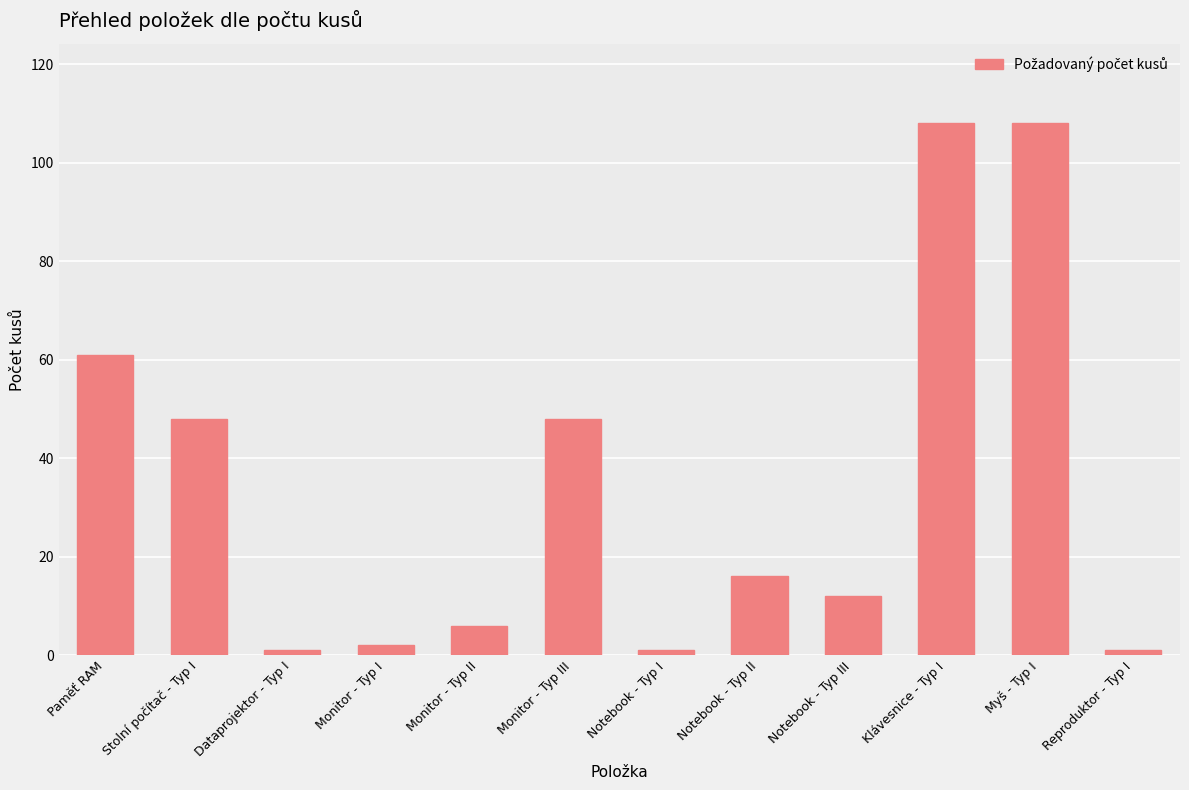

The chart shows a value of 158 at Myš - Typ I. True or false?

False